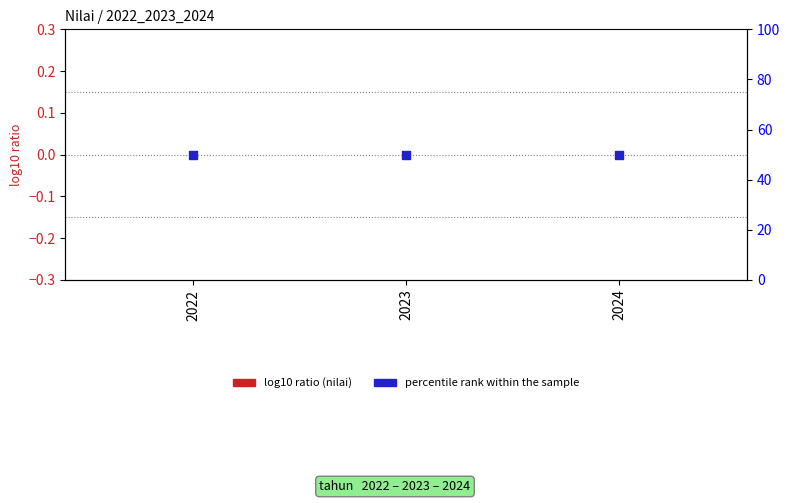

Which series has the largest total across all categories?

percentile rank within the sample